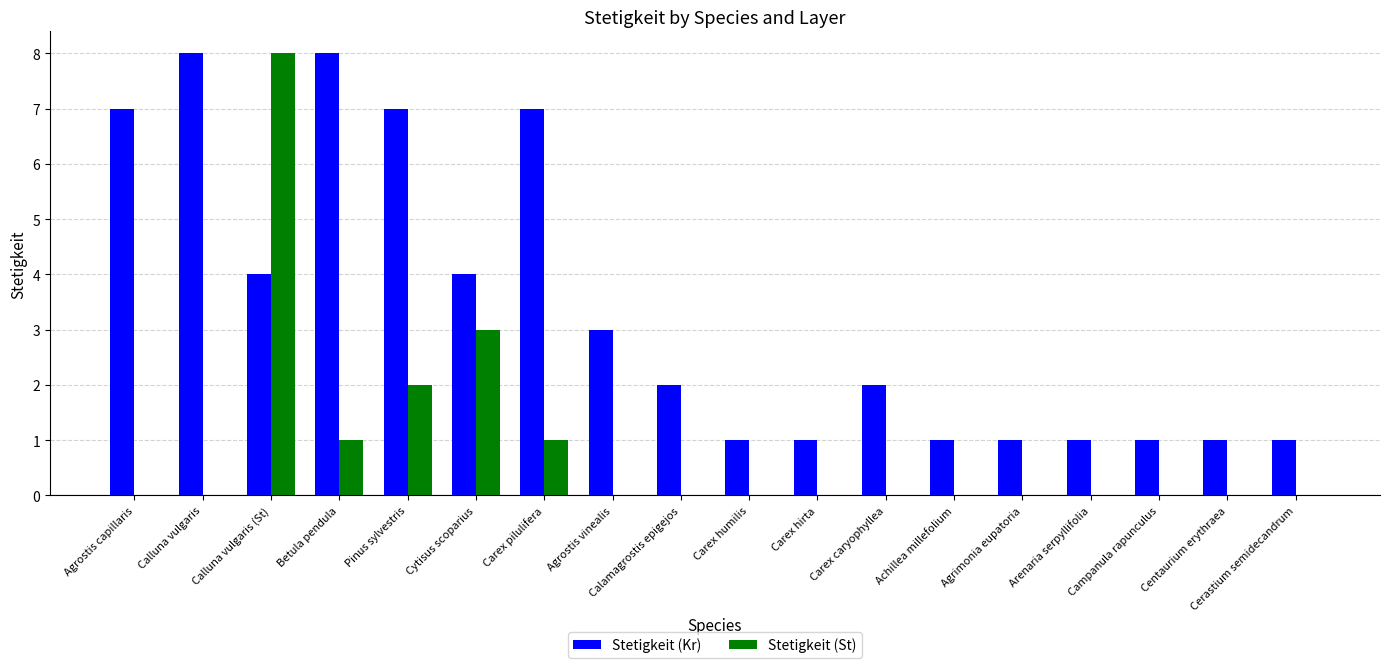

Between Pinus sylvestris and Cytisus scoparius, which series saw the biggest shift?

Stetigkeit (Kr)